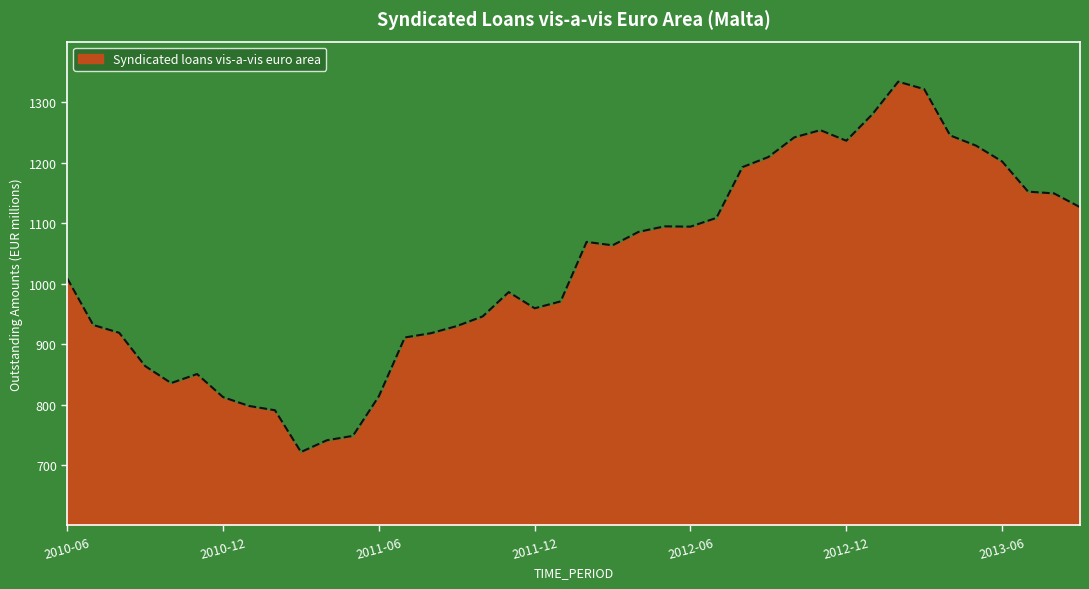

What is the value of the 15th point from the left?

917.9